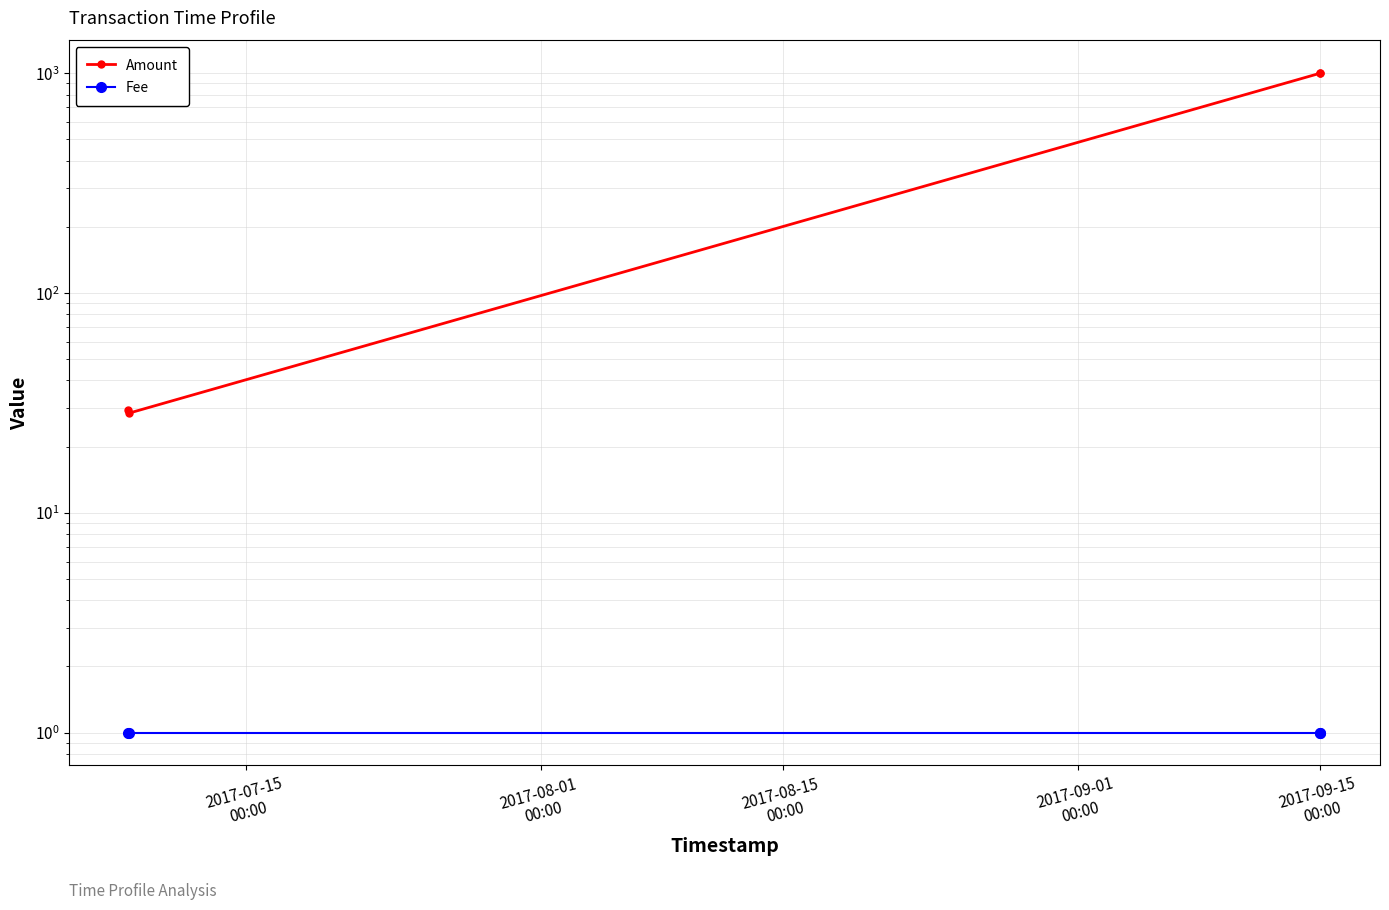

How many series are shown in this chart?

2